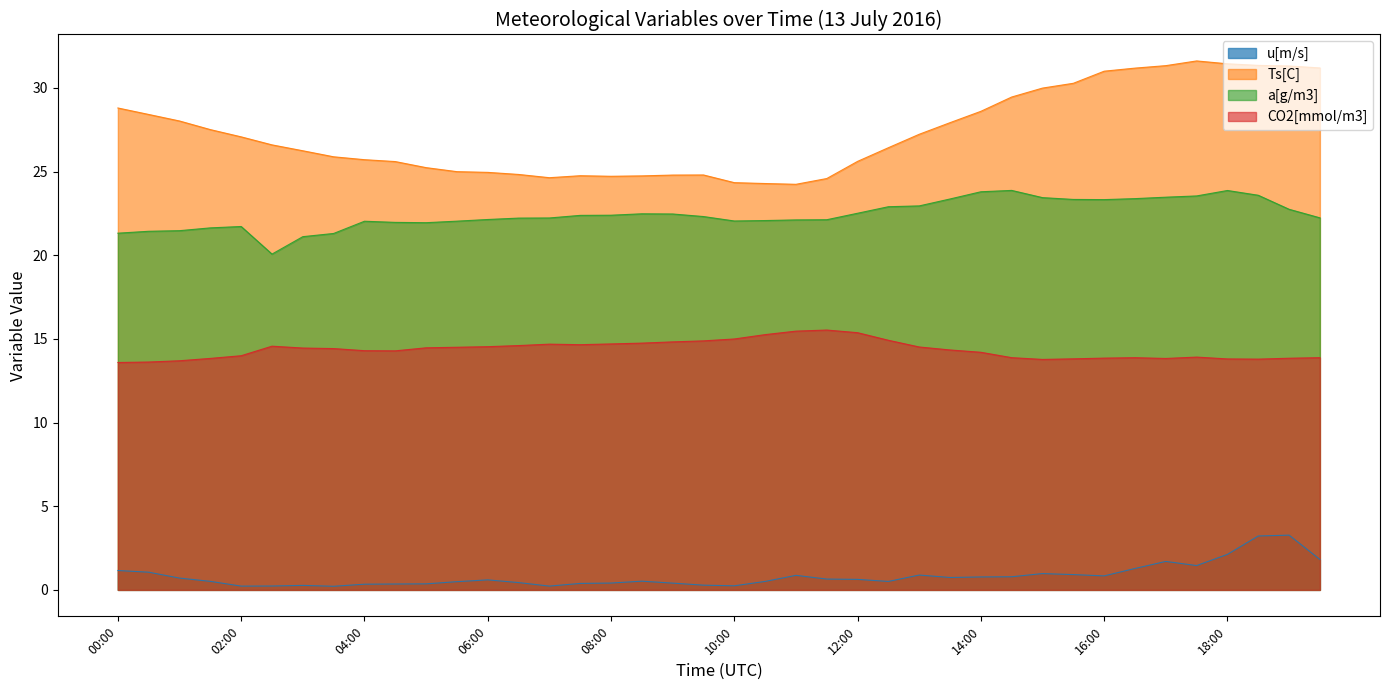

What is the total value across all series at 06:30?

62.1